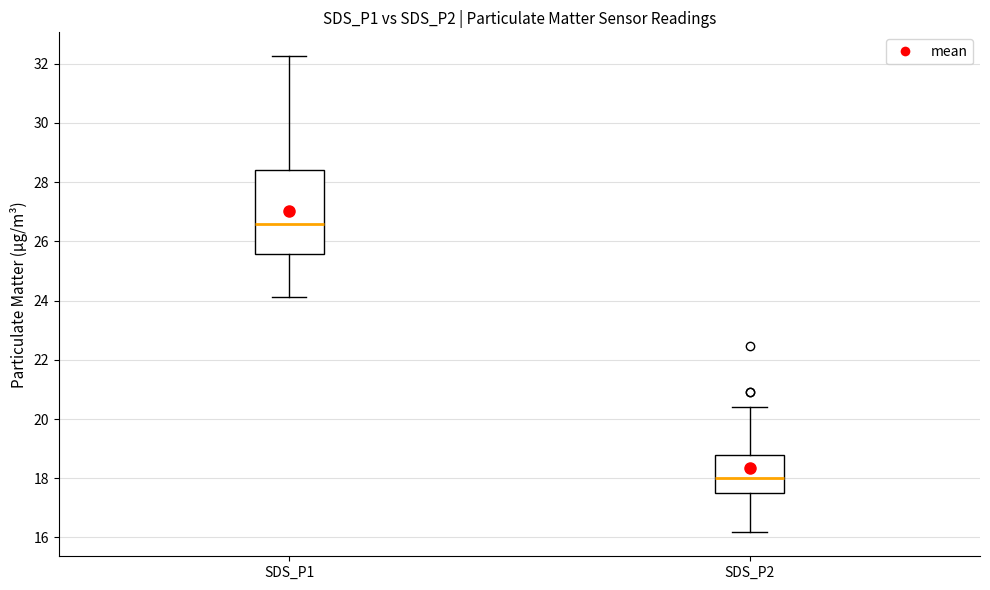

Reading left to right, transcribe this box plot: for each box, give where its median line is, the range the box spans, and where its two whiskers end, as read against the y-axis. The values are not printed on the chart, so give them approximately, as read against the axis.

SDS_P1: median 26.6, box 25.6 to 28.4, whiskers 24.2 to 32.2
SDS_P2: median 18.0, box 17.4 to 18.8, whiskers 16.2 to 20.4